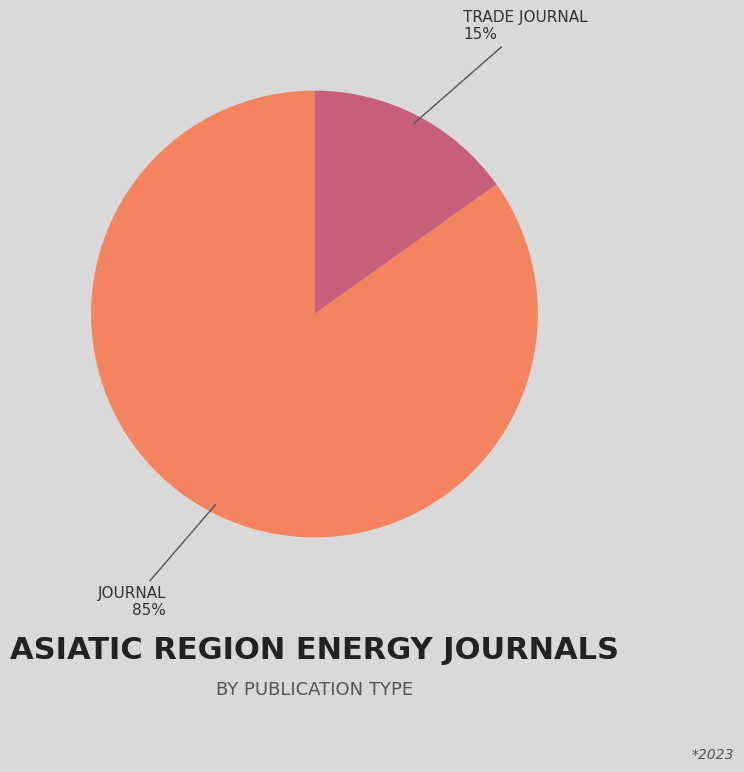

Is there a majority slice in this chart?

Yes